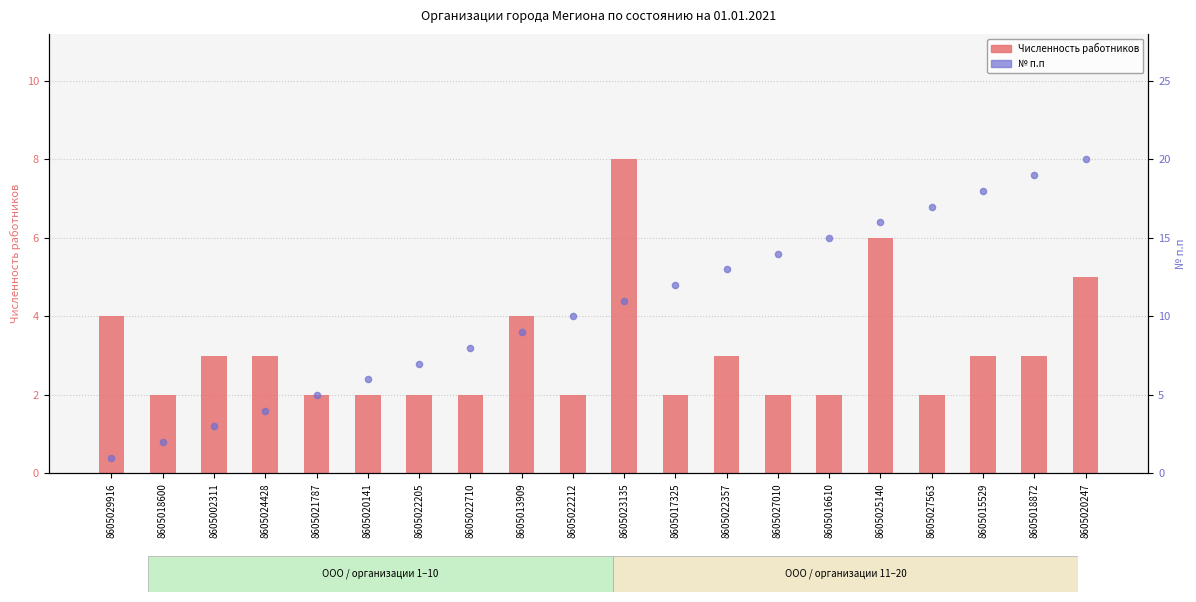

Which series contains the highest Y value?

№ п.п